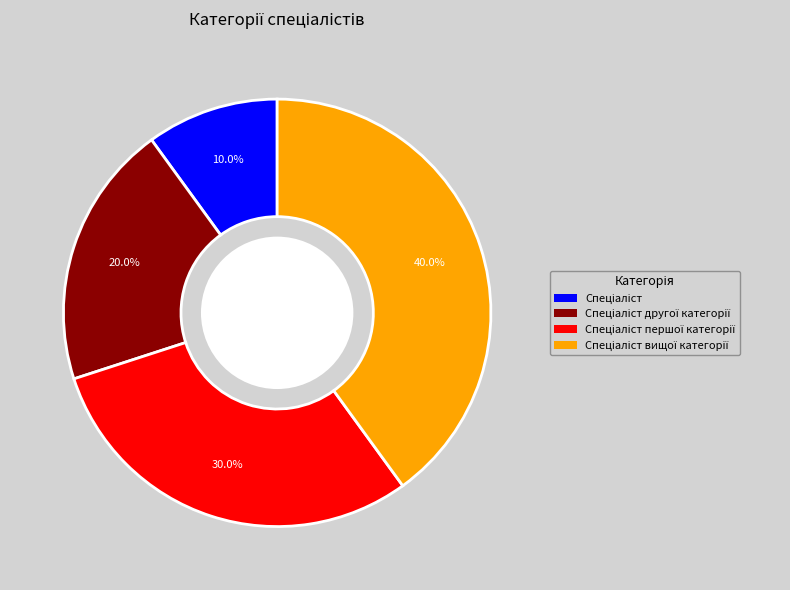

Is there a majority slice in this chart?

No